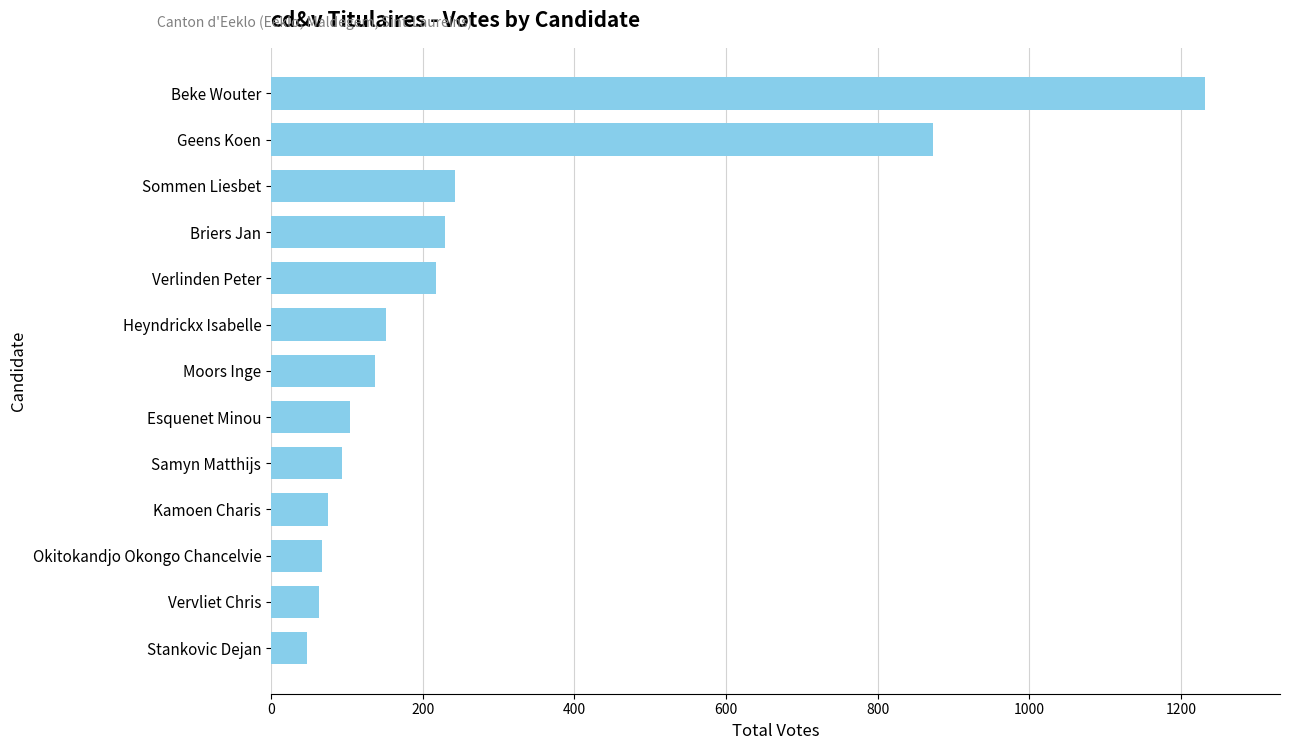

At which category does the chart reach its peak across all series?

Beke Wouter